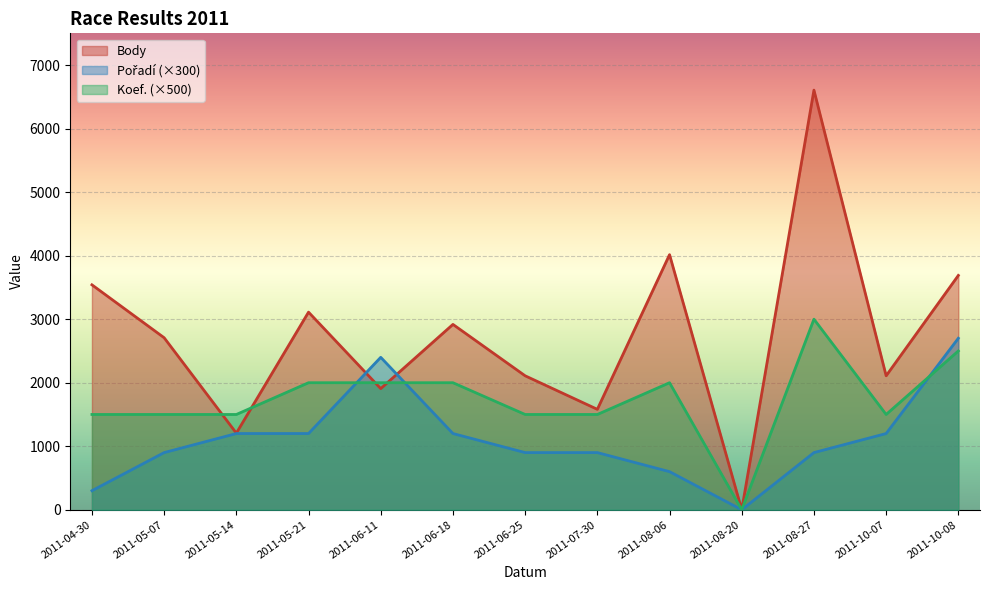

List the labels in order of Body value, smallest first.

2011-08-20, 2011-05-14, 2011-07-30, 2011-06-11, 2011-06-25, 2011-10-07, 2011-05-07, 2011-06-18, 2011-05-21, 2011-04-30, 2011-10-08, 2011-08-06, 2011-08-27